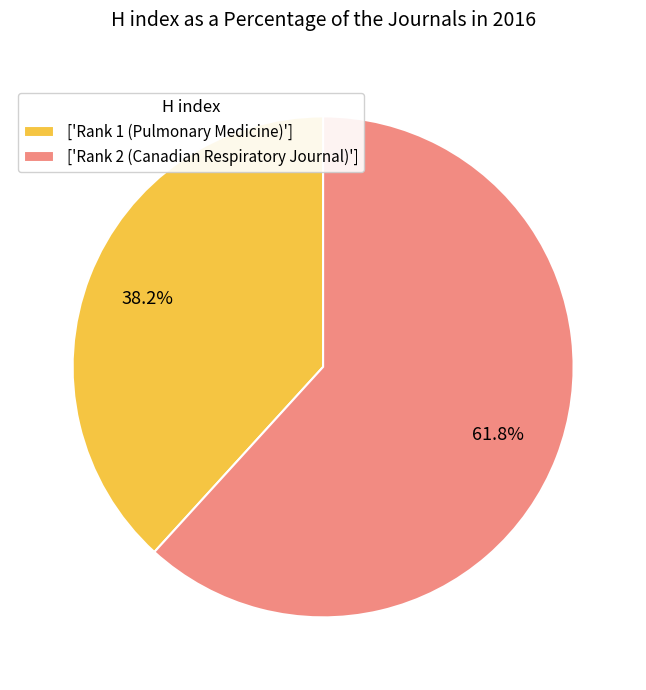

What is the total percentage of ['Rank 2 (Canadian Respiratory Journal)'] and ['Rank 1 (Pulmonary Medicine)']?

100.0%